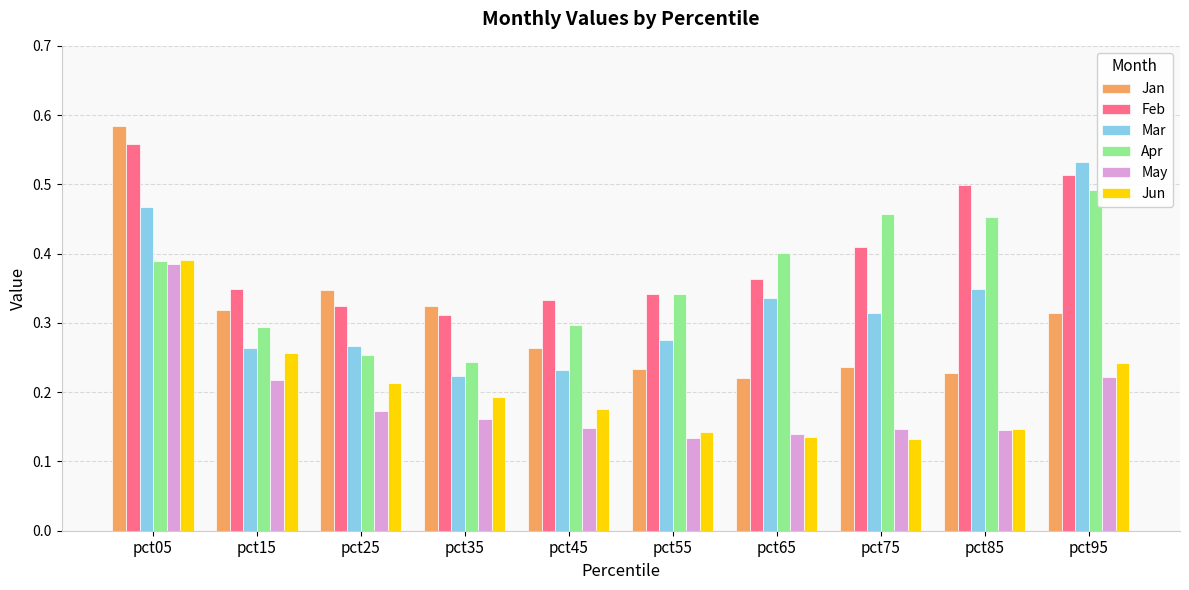

The value of Mar at pct45 is 0.2. True or false?

True